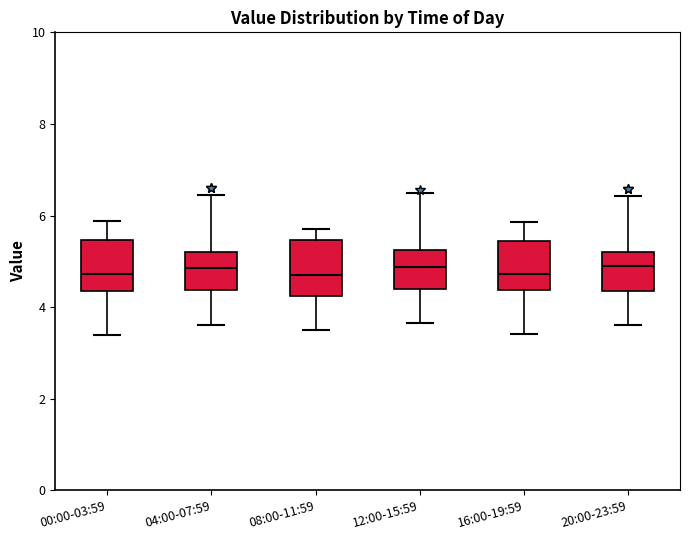

Reading left to right, transcribe this box plot: for each box, give where its median line is, the range the box spans, and where its two whiskers end, as read against the y-axis. The values are not printed on the chart, so give them approximately, as read against the axis.

00:00-03:59: median 4.8, box 4.4 to 5.4, whiskers 3.4 to 5.8
04:00-07:59: median 4.8, box 4.4 to 5.2, whiskers 3.6 to 6.4
08:00-11:59: median 4.8, box 4.2 to 5.4, whiskers 3.6 to 5.8
12:00-15:59: median 4.8, box 4.4 to 5.2, whiskers 3.6 to 6.6
16:00-19:59: median 4.8, box 4.4 to 5.4, whiskers 3.4 to 5.8
20:00-23:59: median 4.8, box 4.4 to 5.2, whiskers 3.6 to 6.4